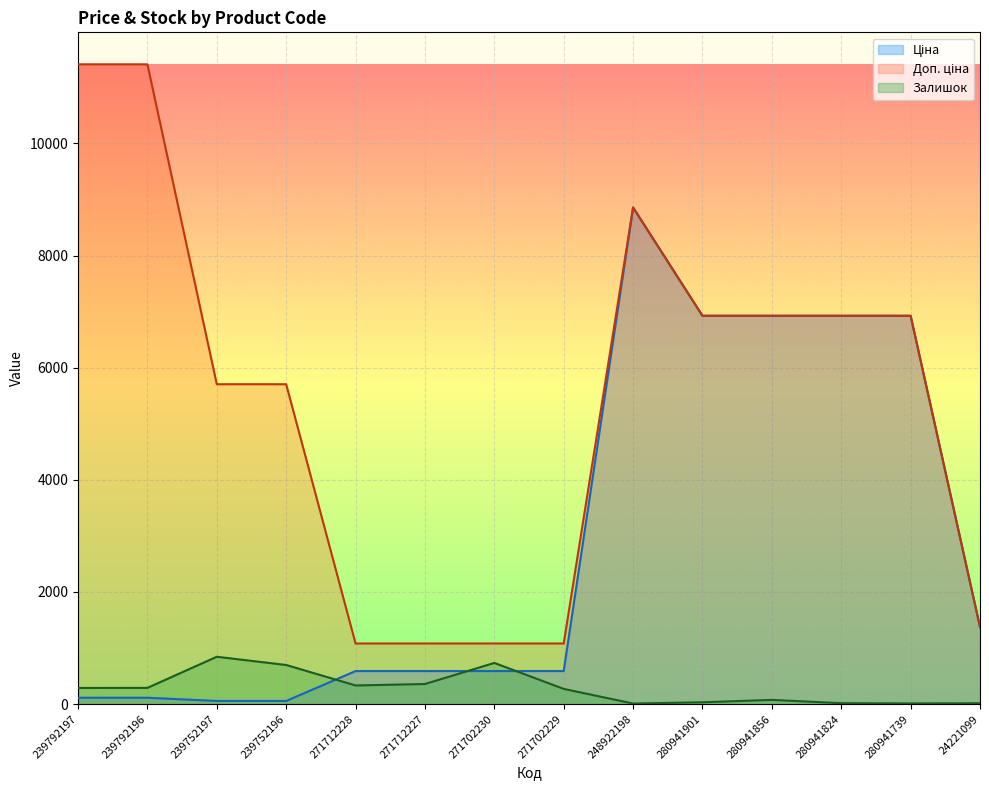

In Залишок, how many points are lower than both neighbors (excluding endpoints)?

3